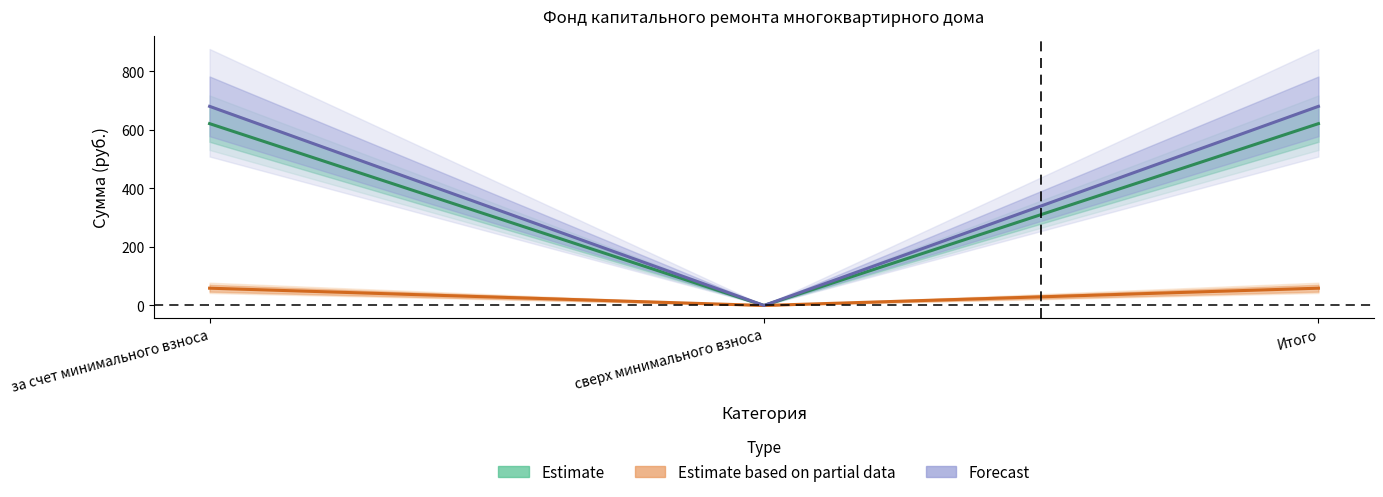

How many values in the Forecast series are below 680?

1